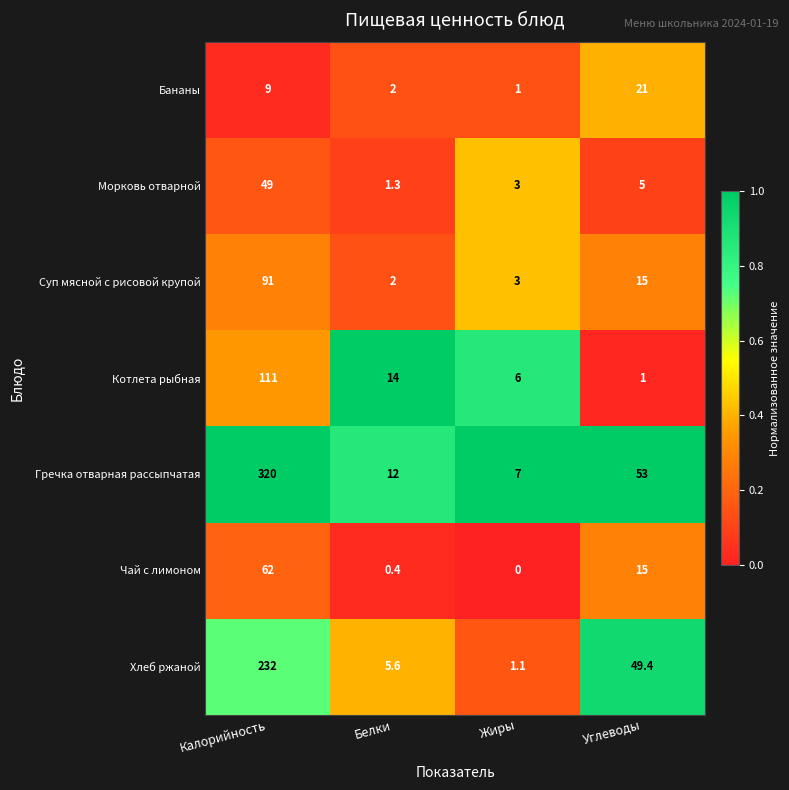

List the labels in order of Суп мясной с рисовой крупой value, smallest first.

Белки, Жиры, Углеводы, Калорийность